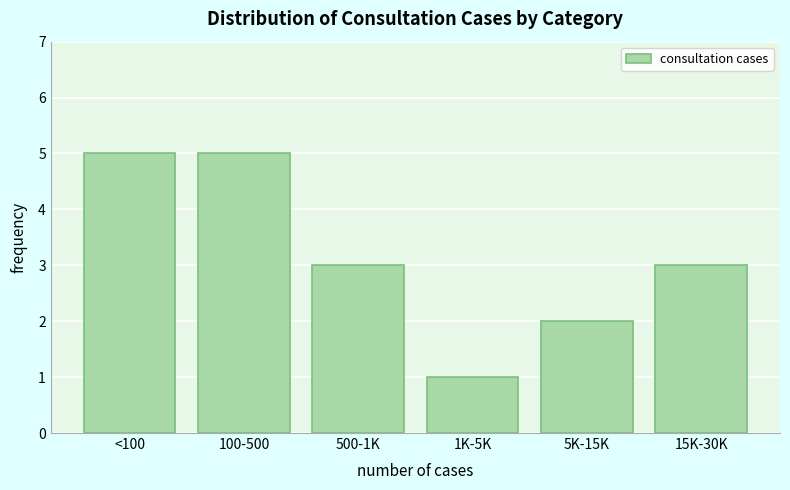

Reading left to right, transcribe all the data shown in this chart.

<100=5	100-500=5	500-1K=3	1K-5K=1	5K-15K=2	15K-30K=3